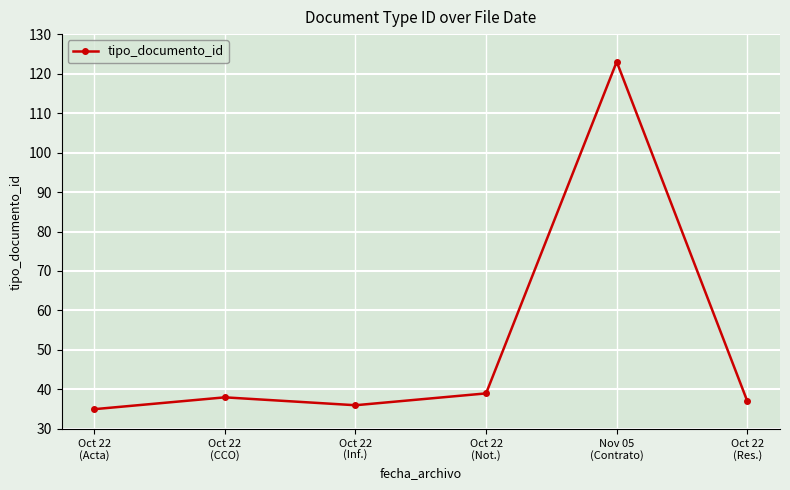

At which category does the chart reach its minimum across all series?

Oct 22
(Acta)